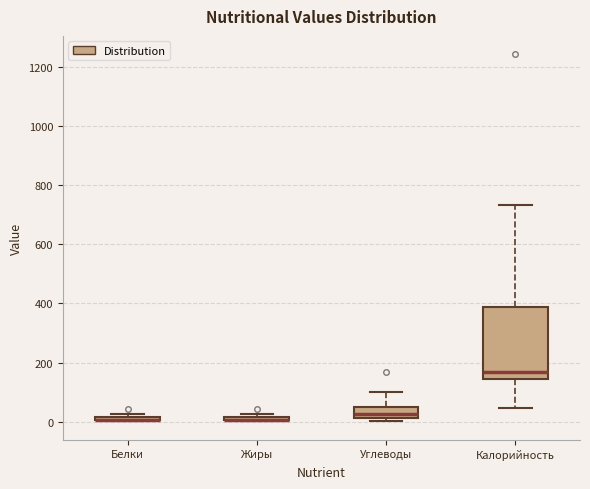

Which box is the tallest, from its lower edge to its upper edge?

Калорийность